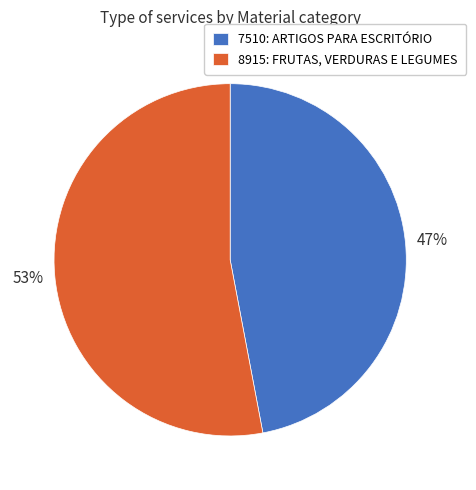

Is it true that 8915: FRUTAS, VERDURAS E LEGUMES is 53% of the pie?

True